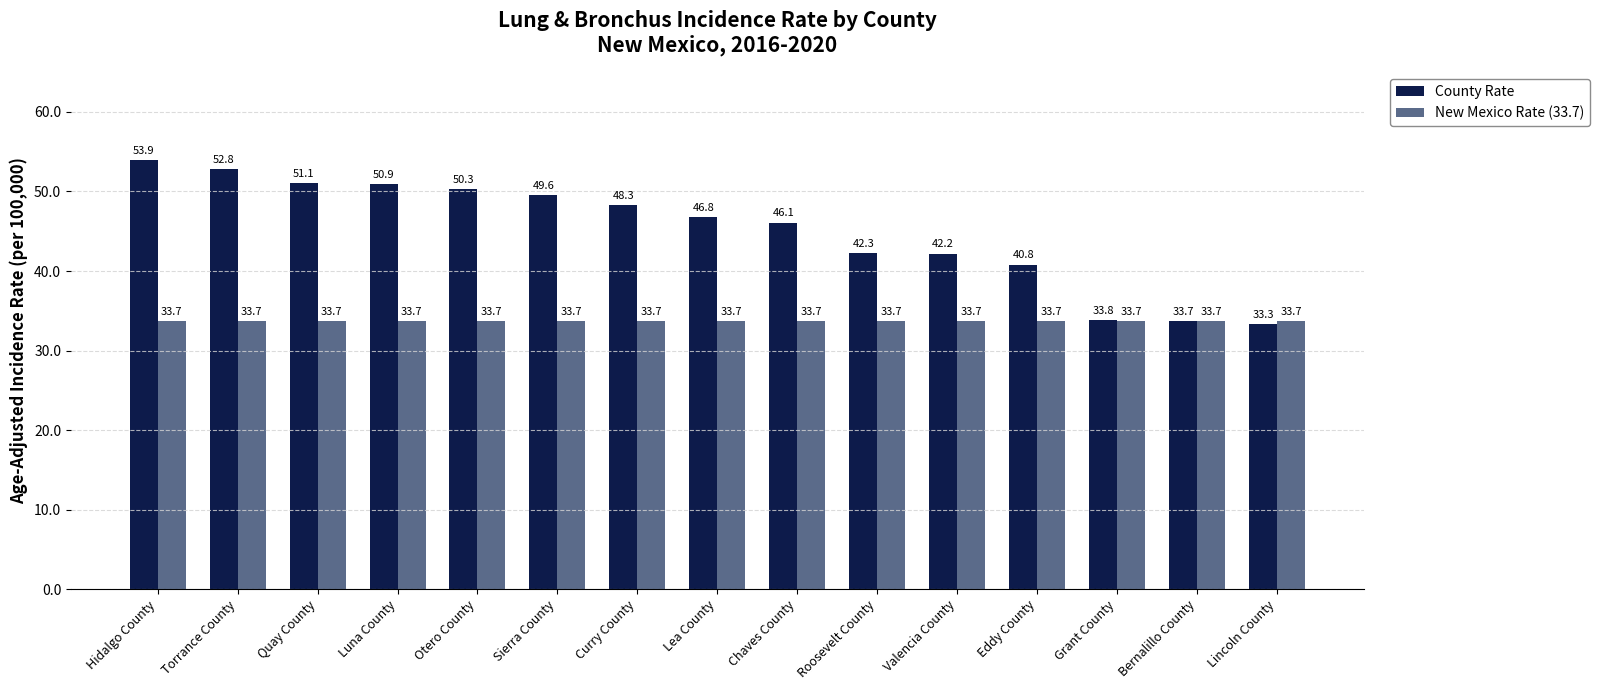

What is the total value across all series at Curry County?

82.0